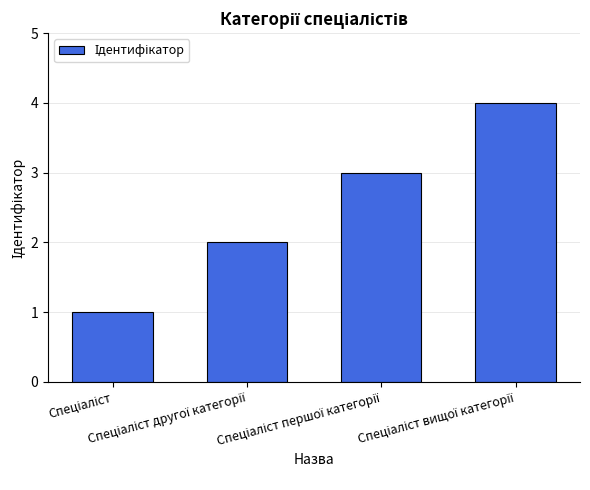

How many bars are there in total?

4